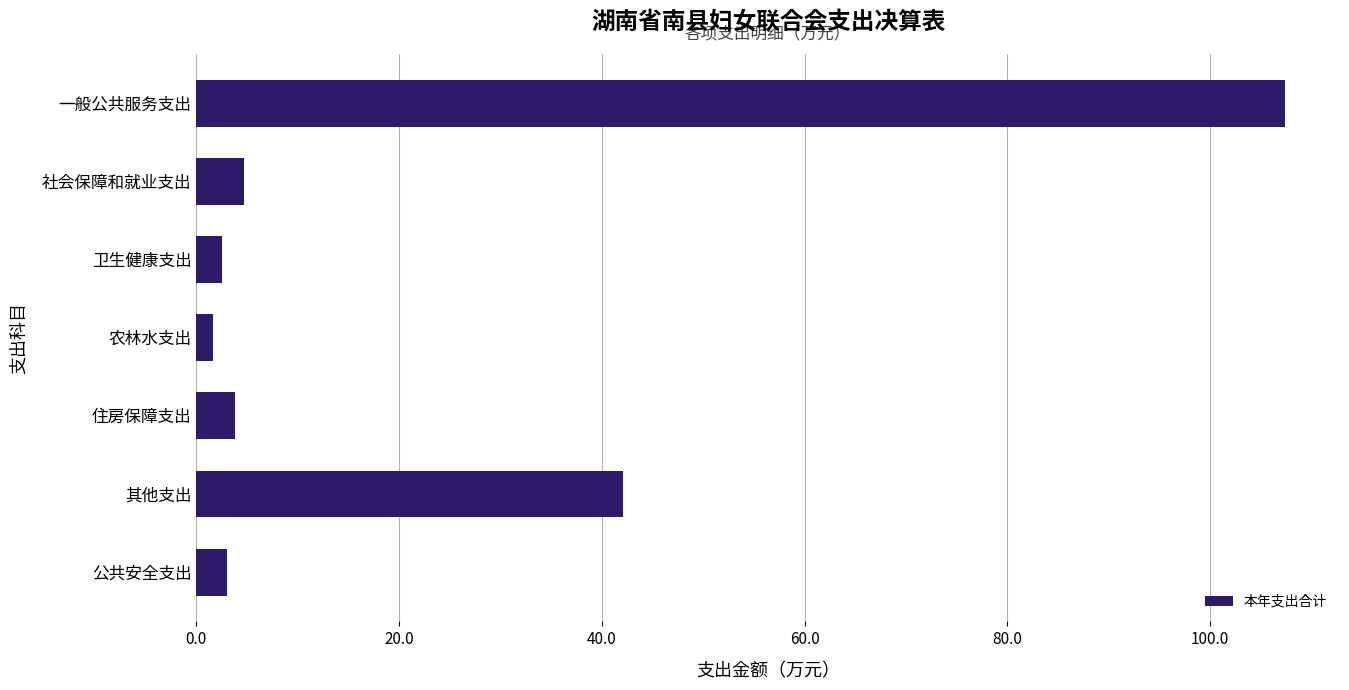

What is the maximum value shown in the chart?

107.4